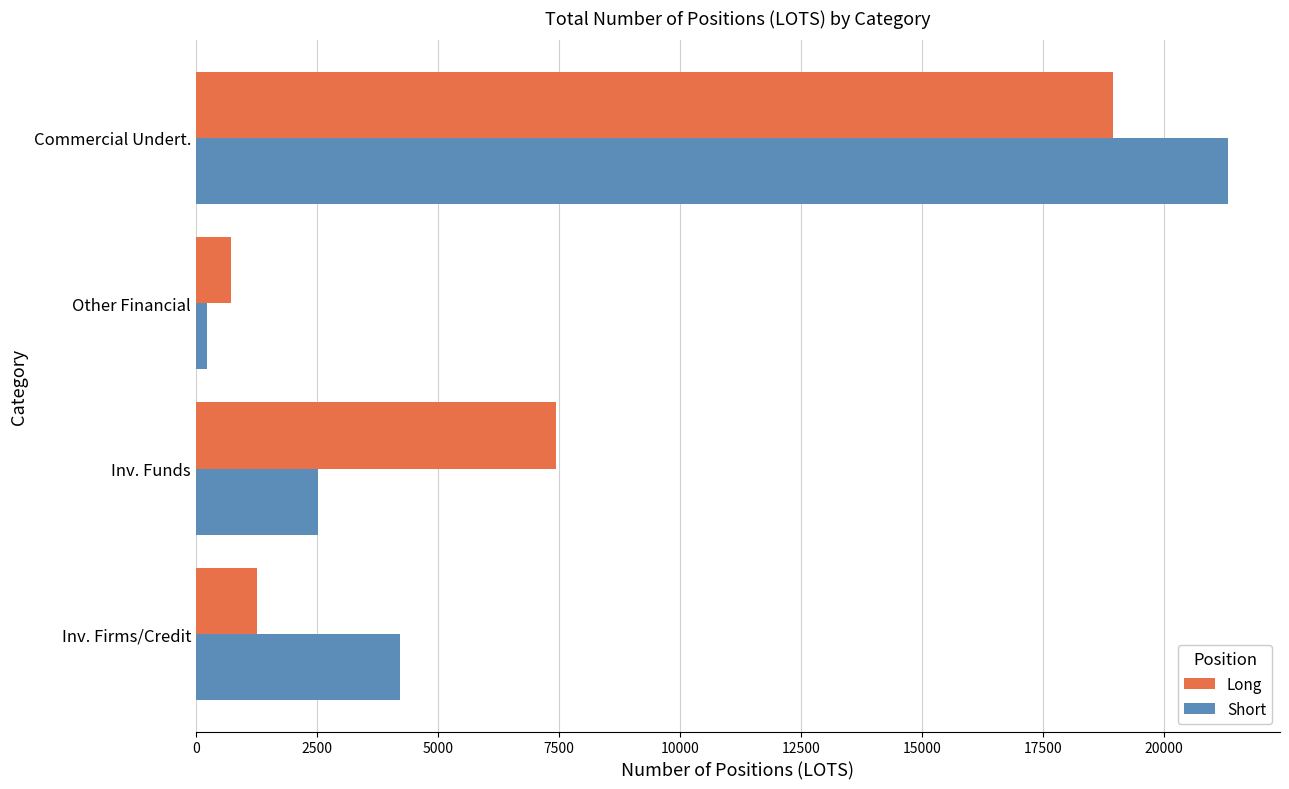

What are all the series names shown in the legend?

Long, Short